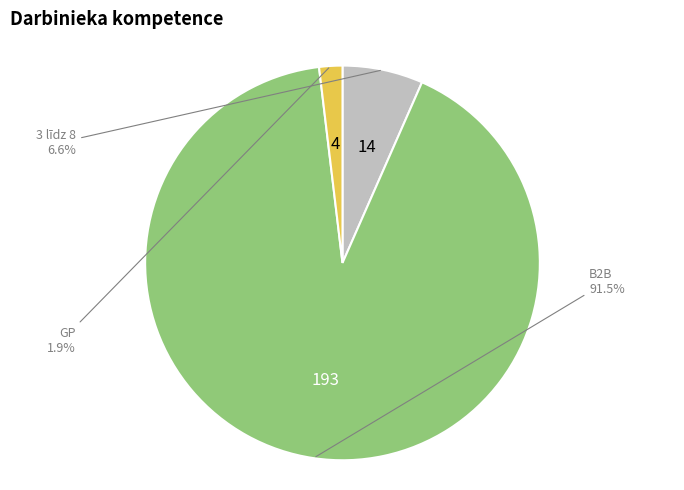

How many segments does this pie chart have?

3